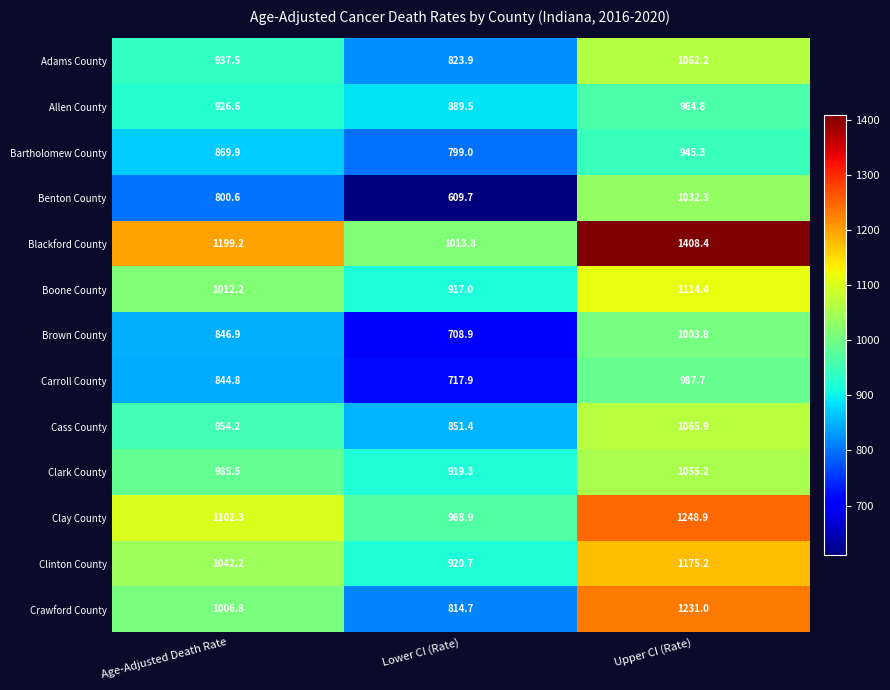

Which series has the largest total across all categories?

Blackford County